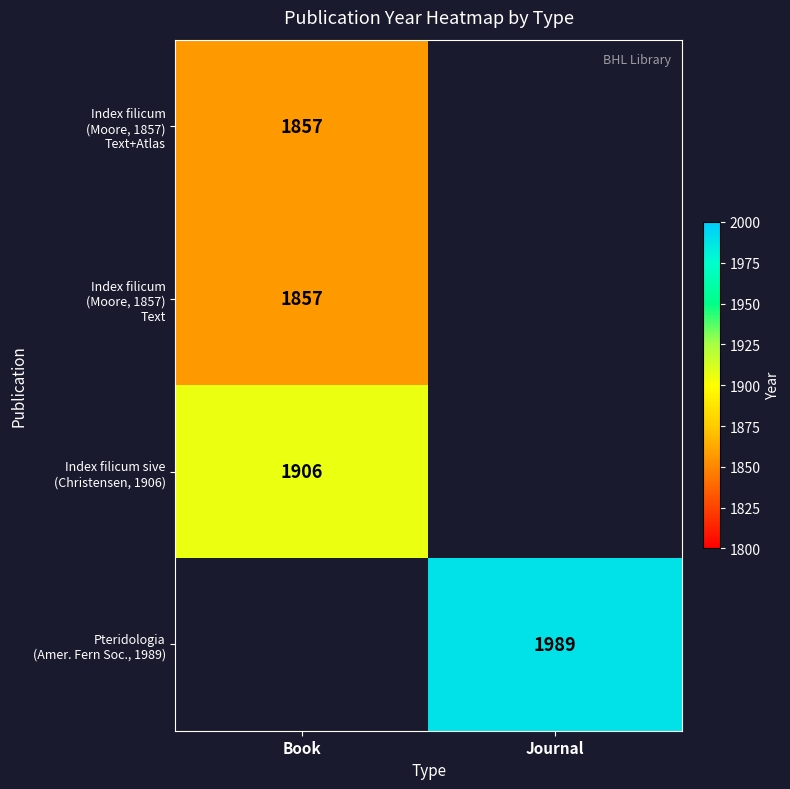

What is the difference between the highest and lowest values at Book?

49.0